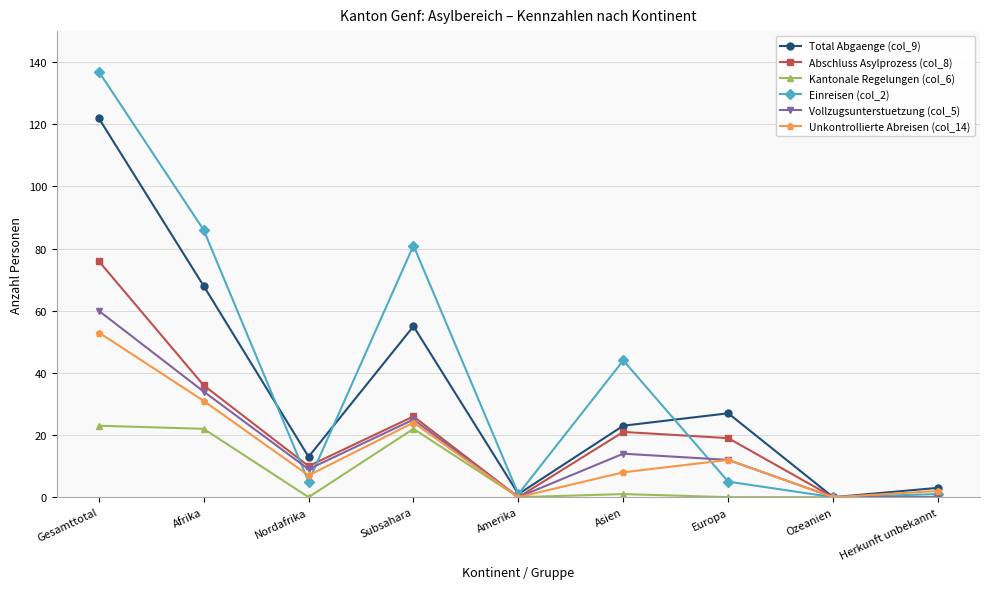

What is the maximum value shown in the chart?

137